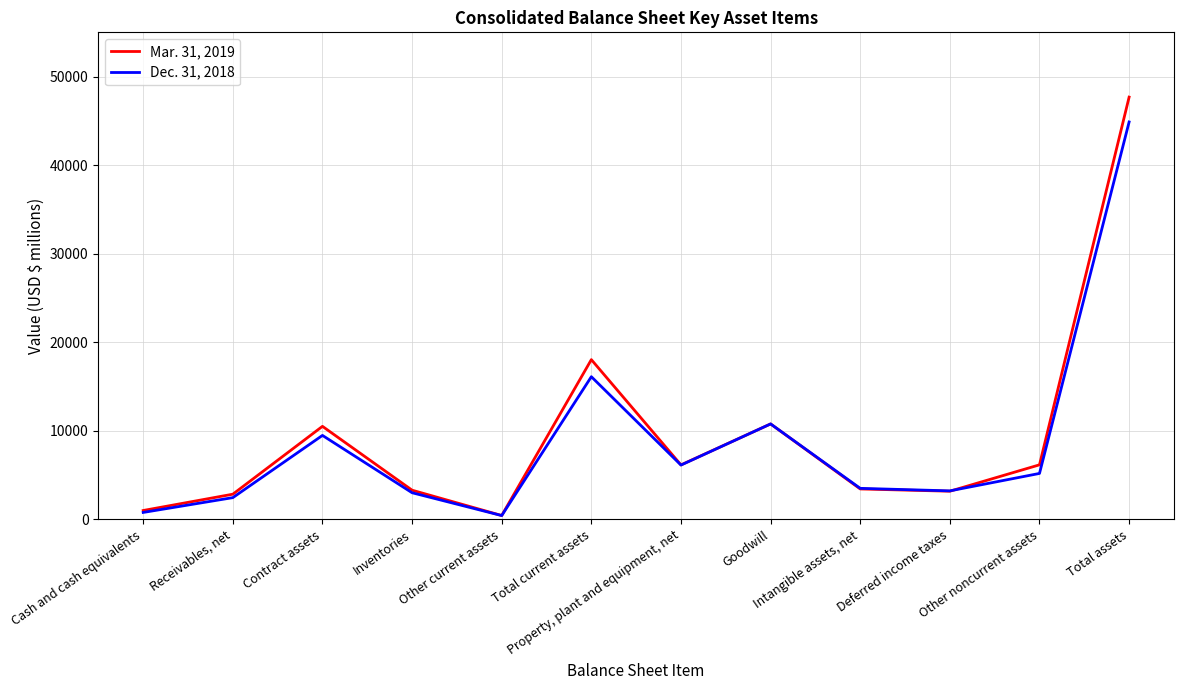

What is the total value across all series at Contract assets?

19969